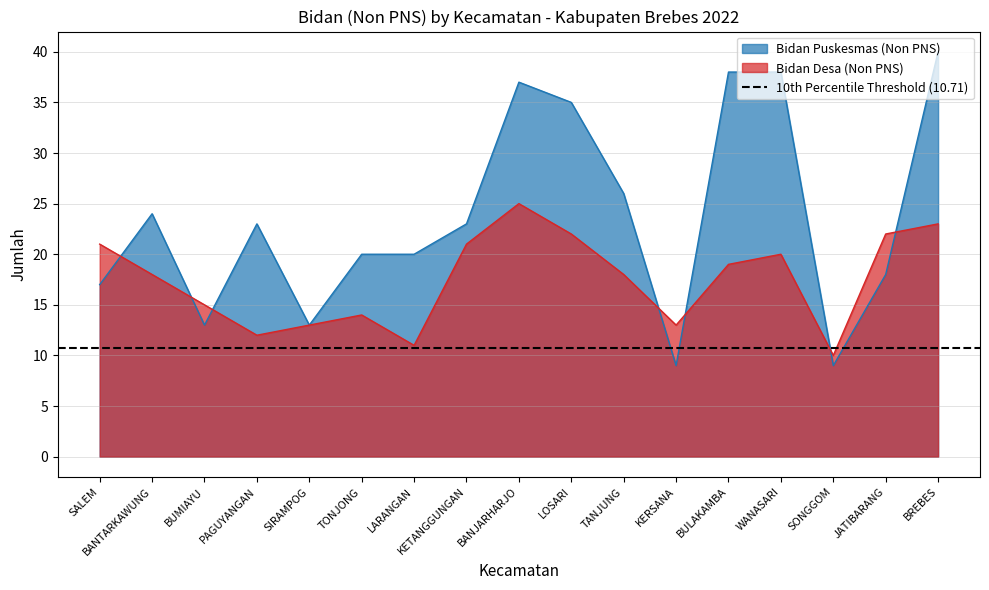

What is the difference between the second highest and second lowest values in the Bidan Desa (Non PNS) series?

12